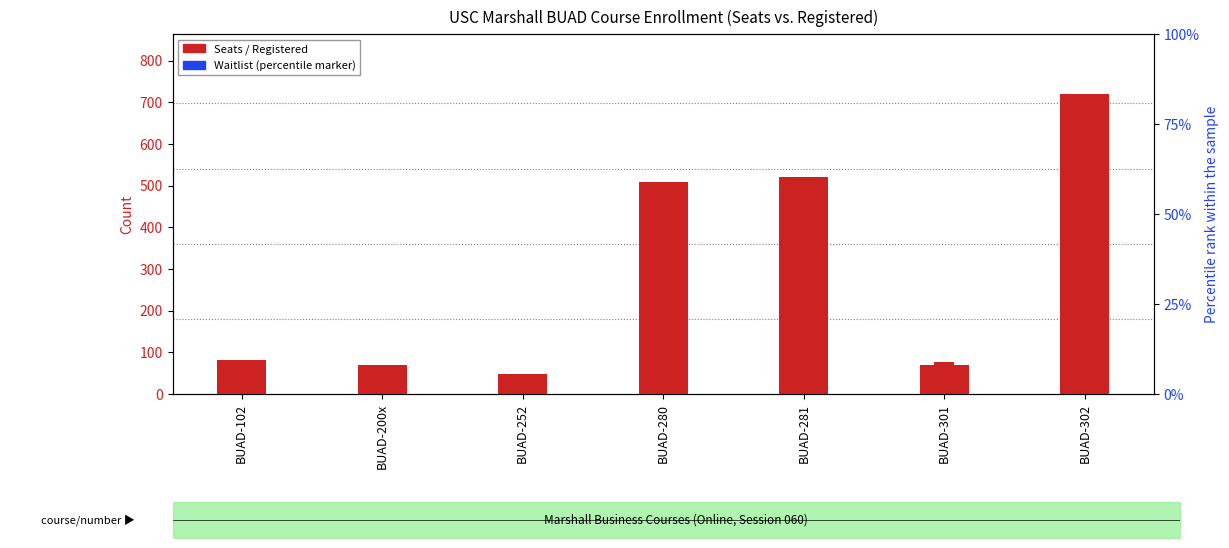

Does the chart contain any negative values?

No